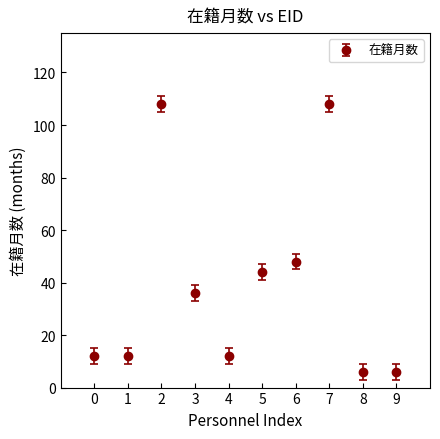

What is the change in value from 3 to 4?

-24